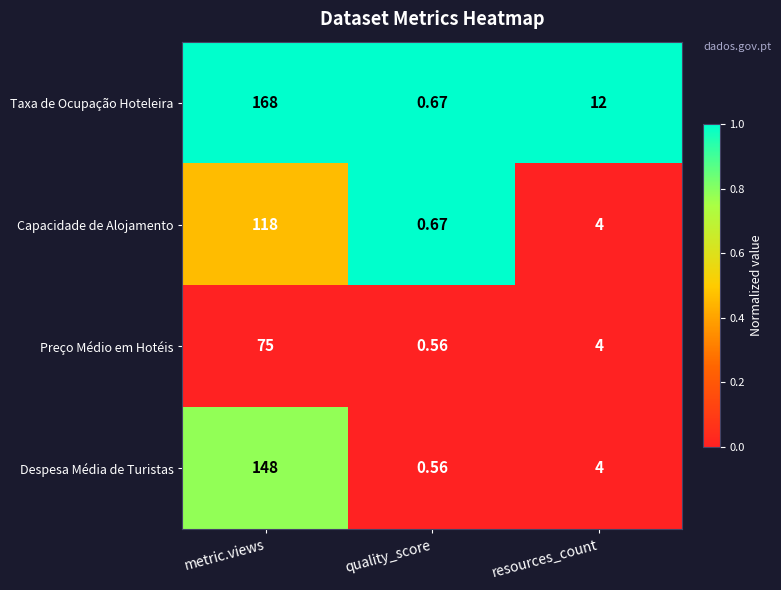

At which category is the sum across all series the highest?

metric.views